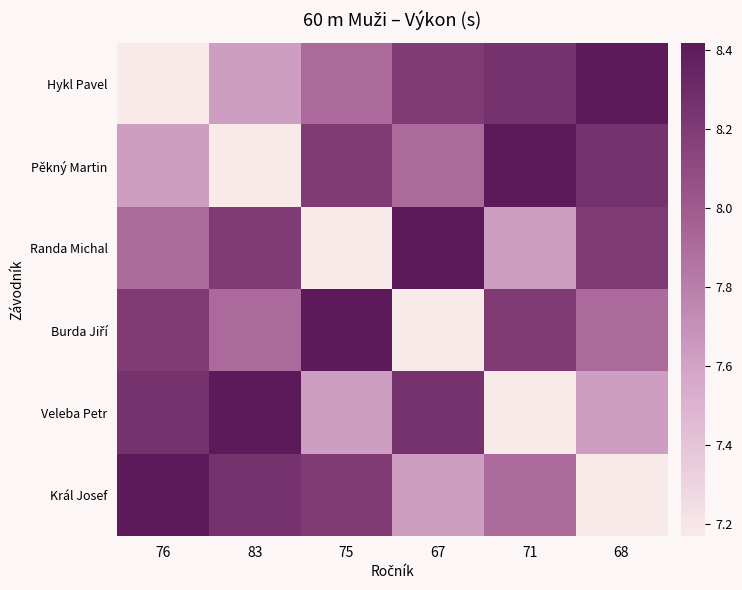

Which series changed the most between 76 and 67?

Hykl Pavel